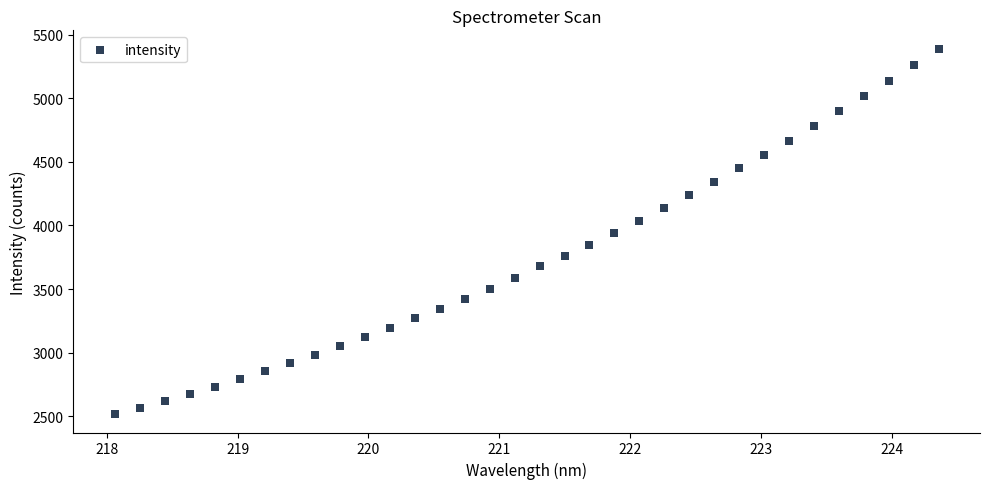

What is the range of X values (max minus min)?

6.3